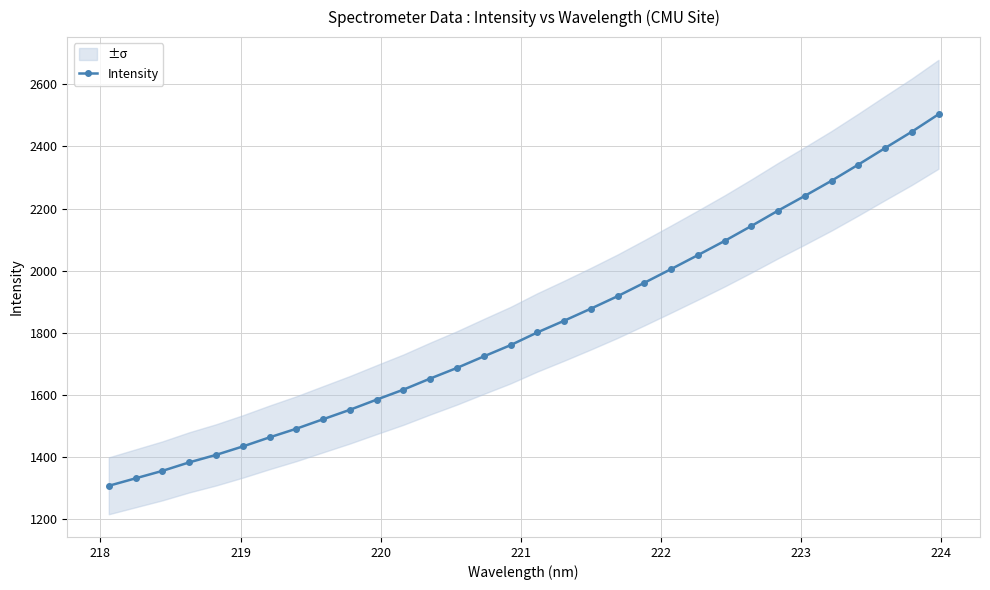

What is the maximum value for Intensity?

2503.4